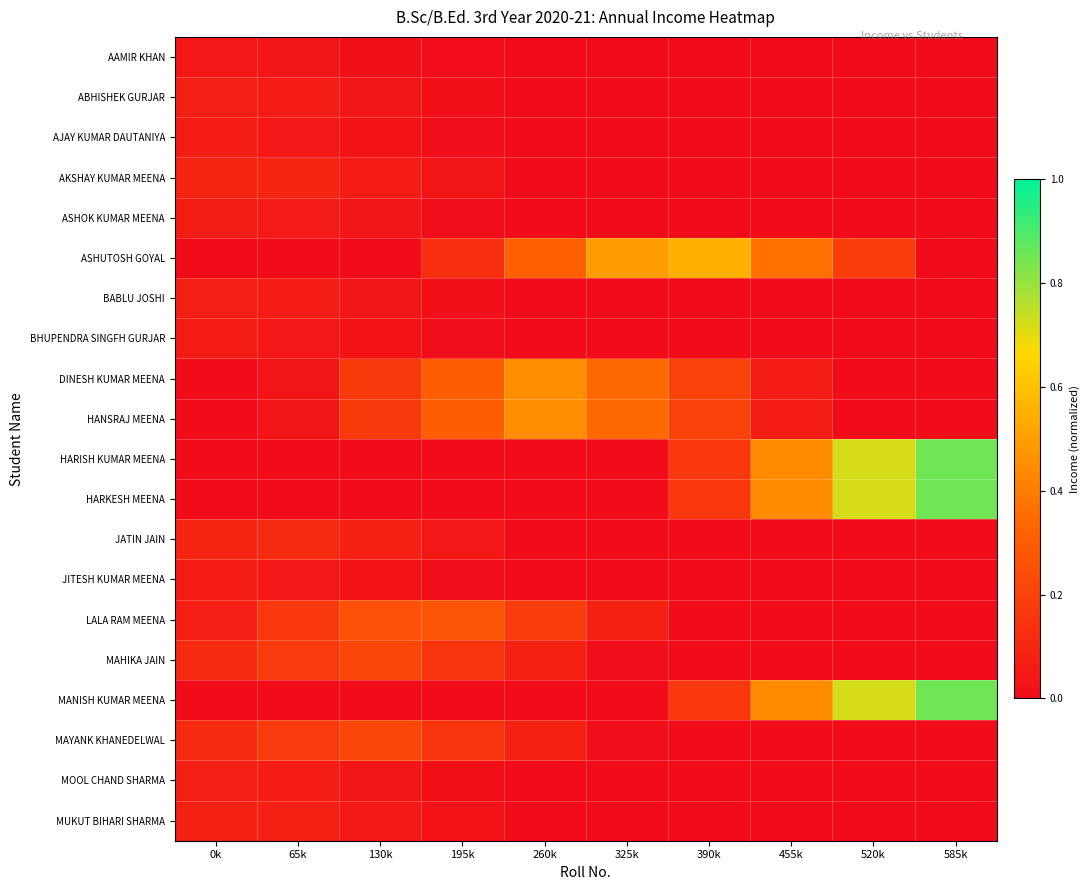

What is the difference between the highest and lowest values at 520k?

0.7